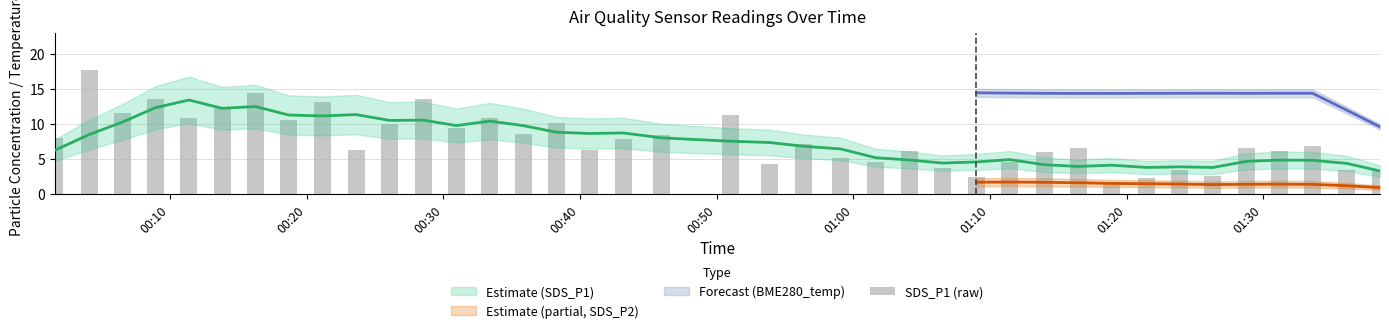

True or false: the data shows 16.6 at 01:00.

False